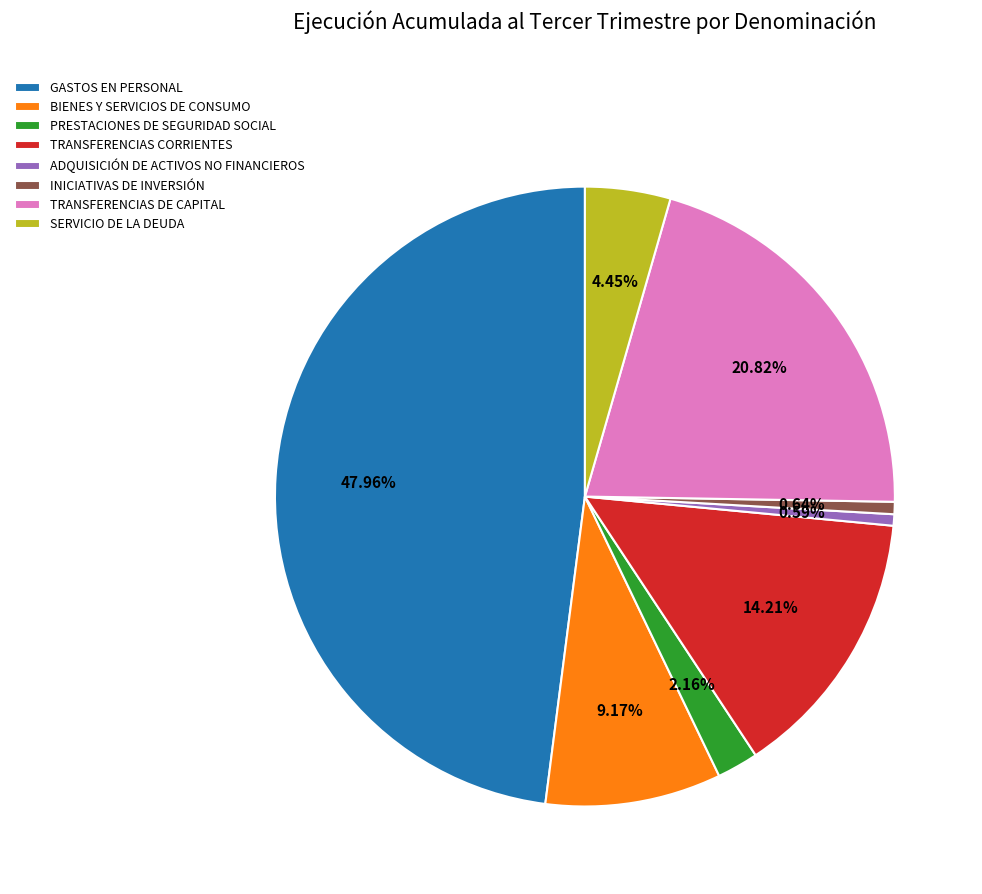

Between TRANSFERENCIAS DE CAPITAL and GASTOS EN PERSONAL, which is larger?

GASTOS EN PERSONAL